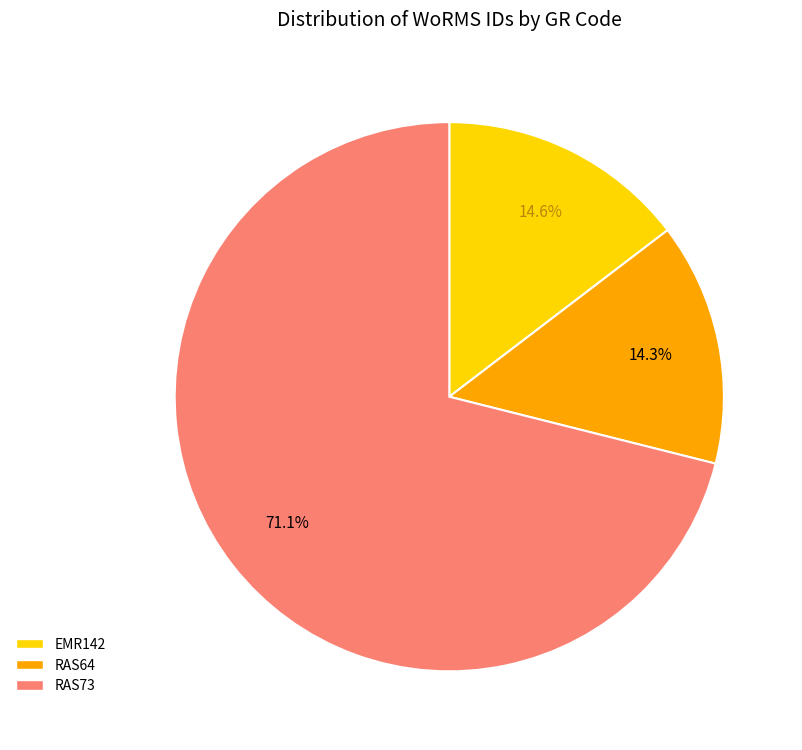

Which category has the biggest portion of the pie?

RAS73